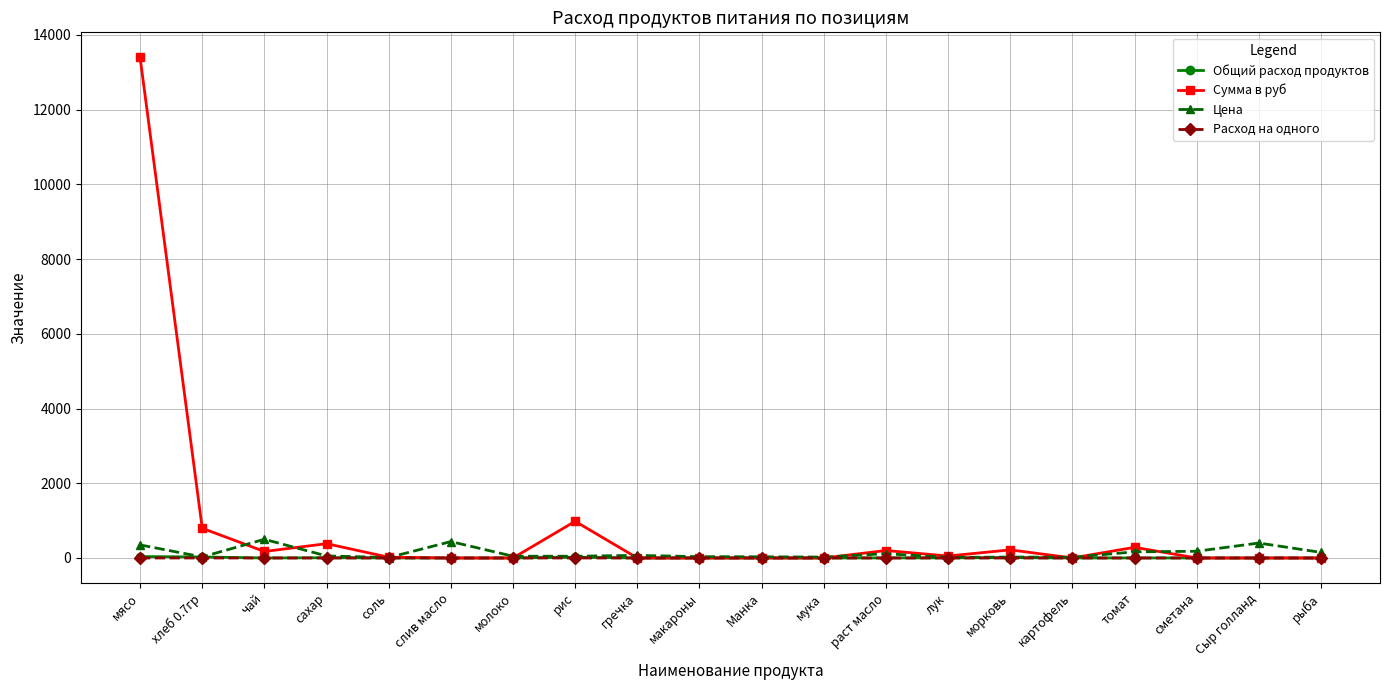

Does the chart display data point markers on the line(s)?

Yes